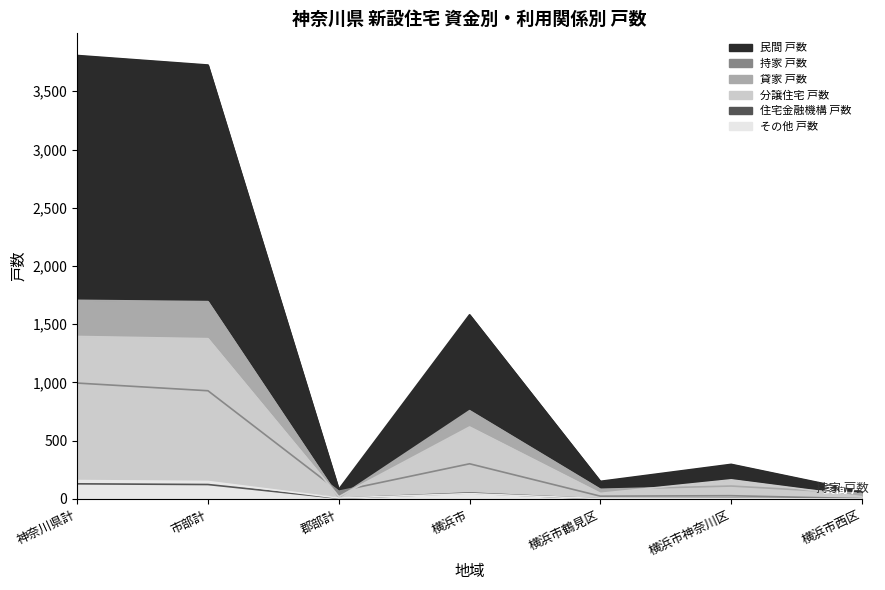

Is the value of 民間 戸数 at 神奈川県計 greater than the value of 貸家 戸数 at 神奈川県計?

Yes